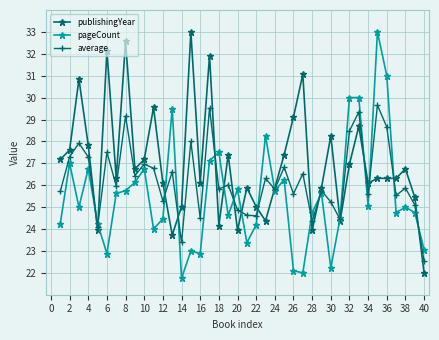

How many lines are shown in the chart?

3